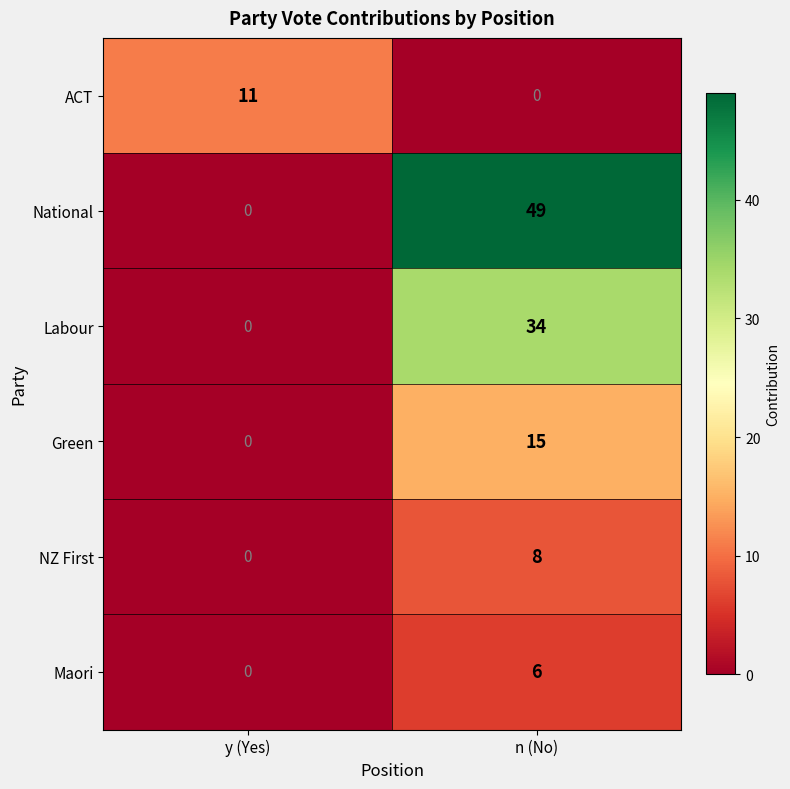

Which series changed the most between y (Yes) and n (No)?

National